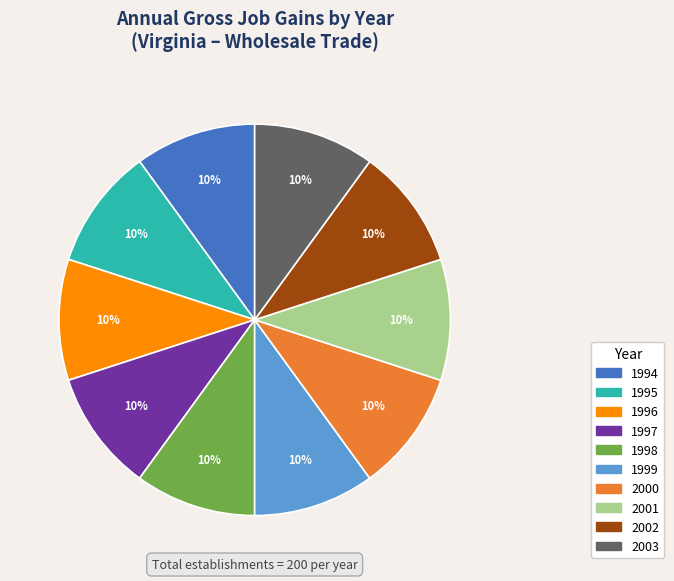

Does 2002 represent more than half of the total?

No